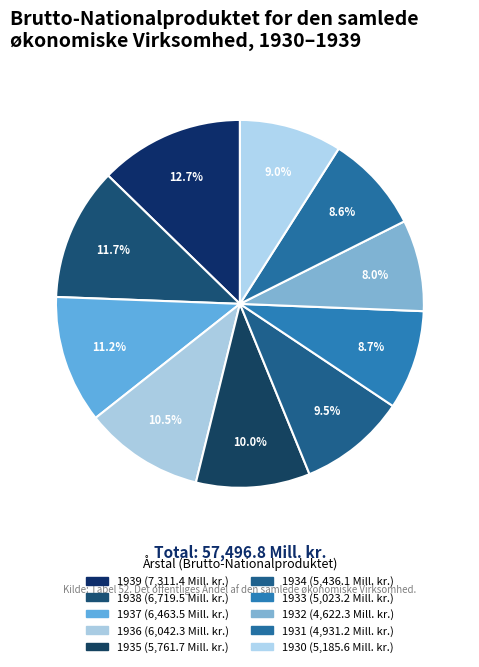

Approximately how many times larger is the value at 1935 compared to 1931?

1.2